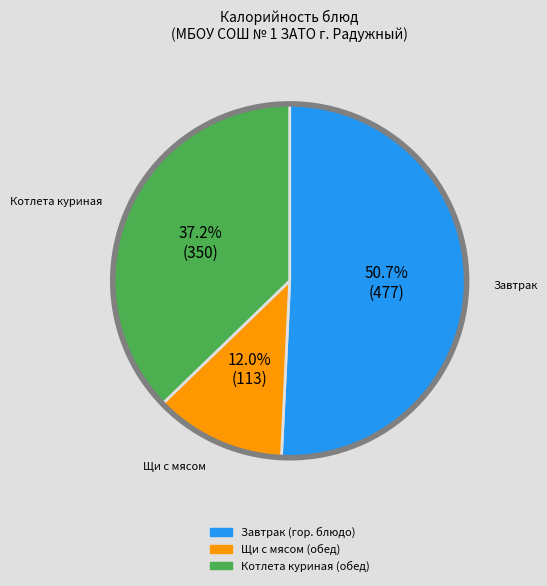

Is there a majority slice in this chart?

Yes